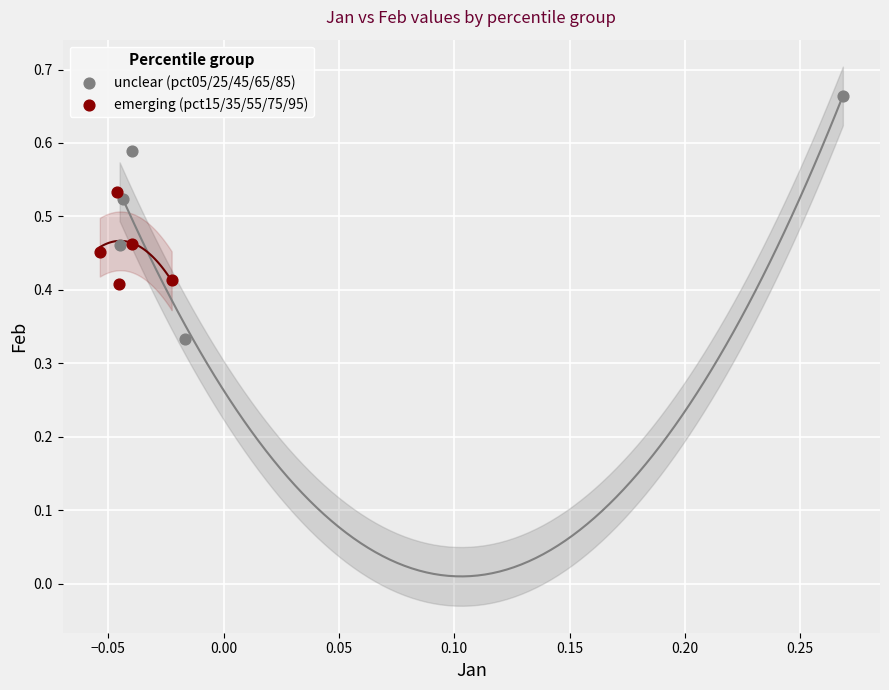

Which series reaches the maximum Y coordinate?

unclear (pct05/25/45/65/85)